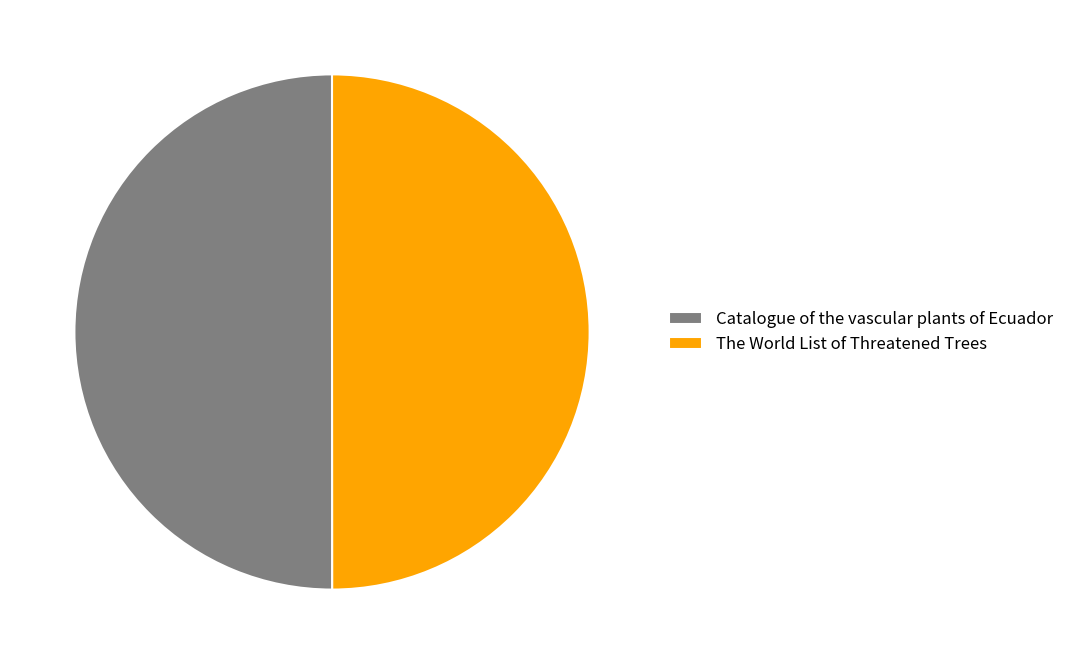

Is the sum of The World List of Threatened Trees and Catalogue of the vascular plants of Ecuador greater than half?

Yes